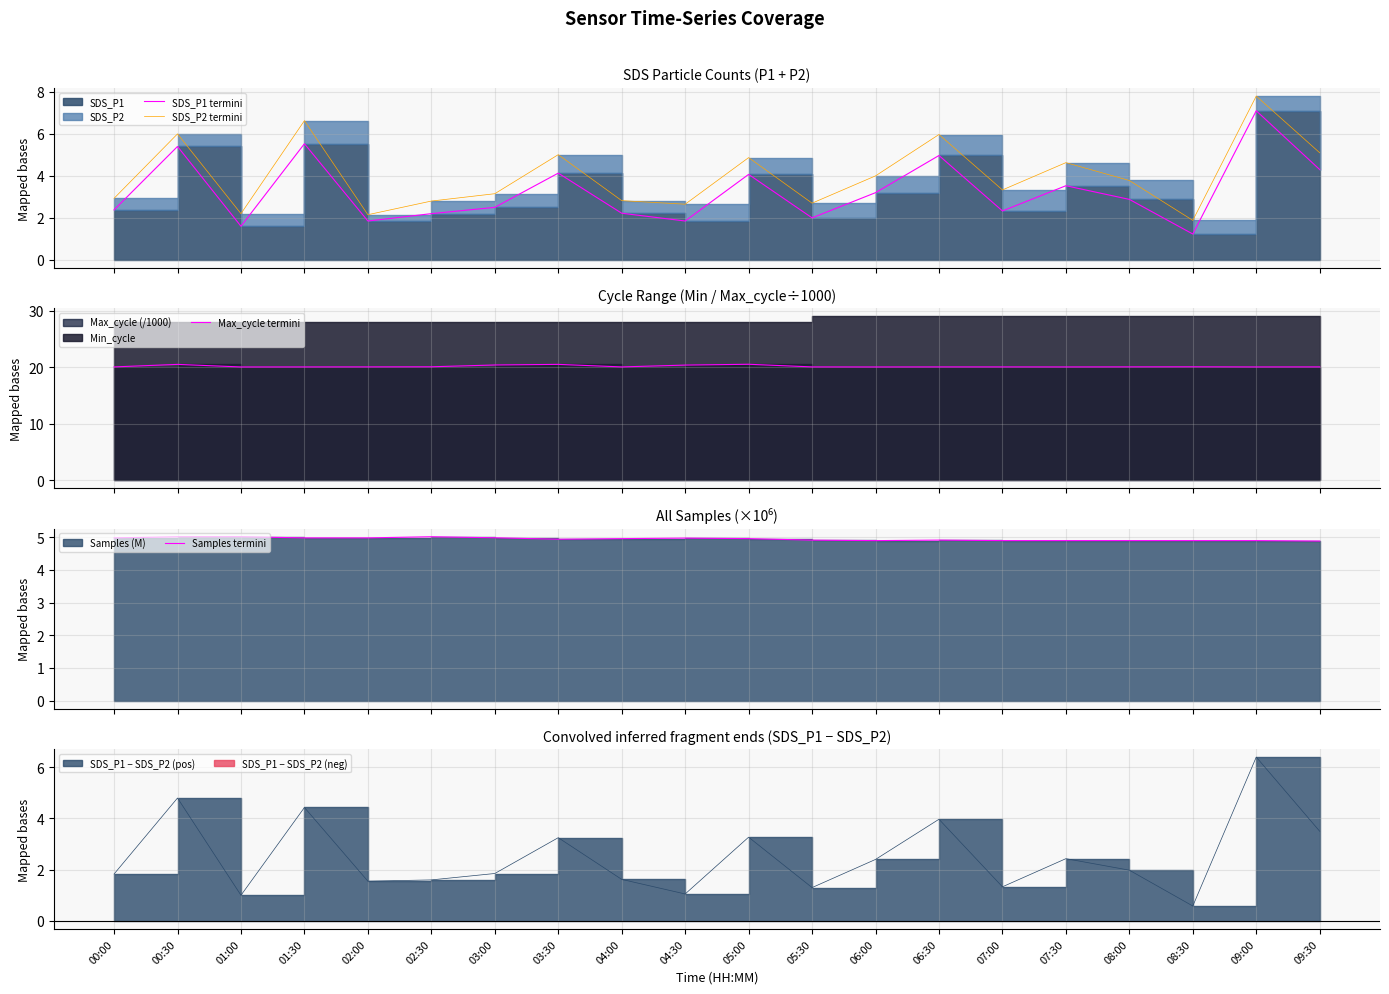

Where is Max_cycle termini nearest to the value 20?

01:00